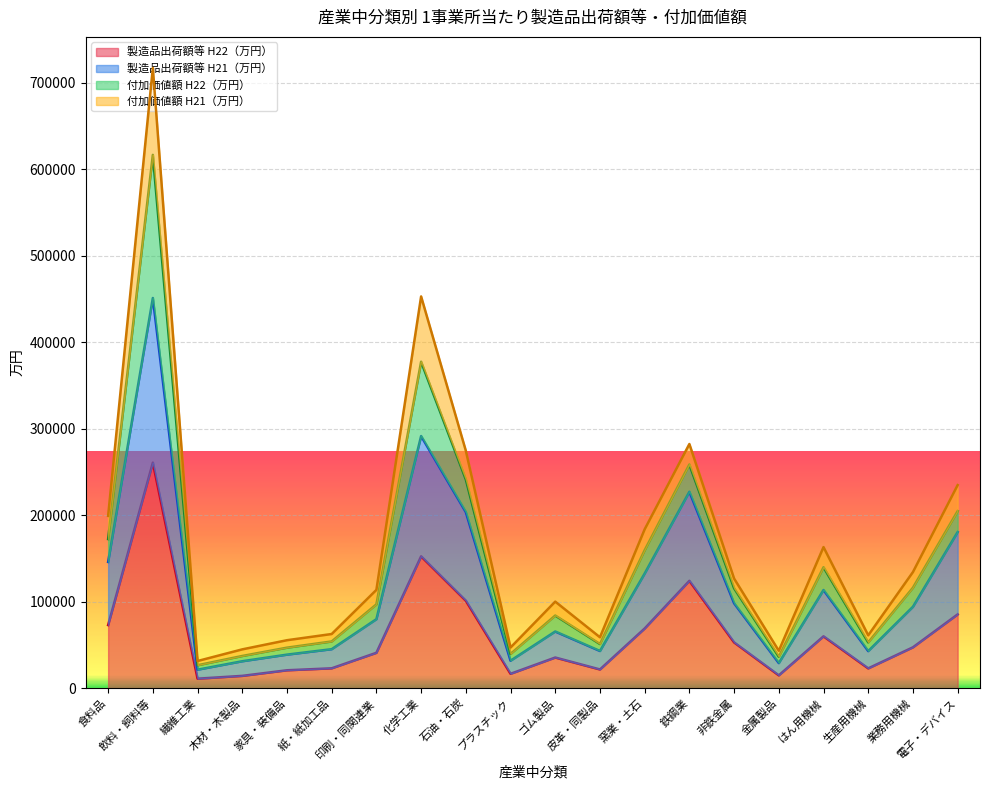

How many values in the 製造品出荷額等 H21（万円） series exceed 94042?

10